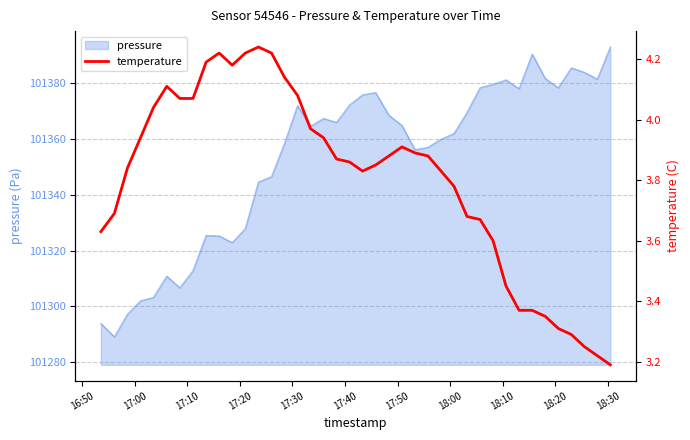

What is the highest value of the pressure series?

101393.1